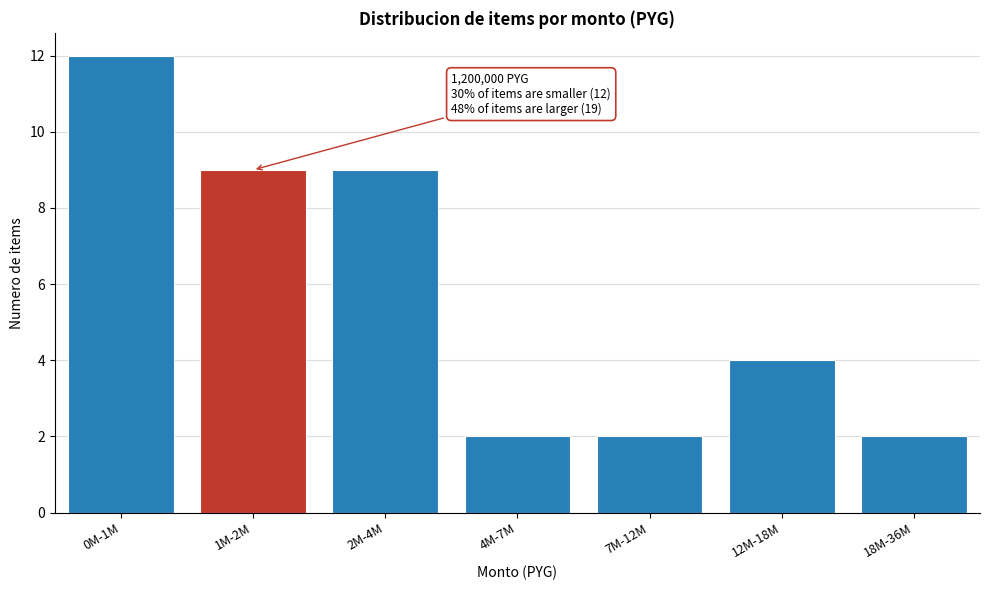

Reading right to left, list all the values displayed in this chart.

18M-36M=2	12M-18M=4	7M-12M=2	4M-7M=2	2M-4M=9	1M-2M=9	0M-1M=12